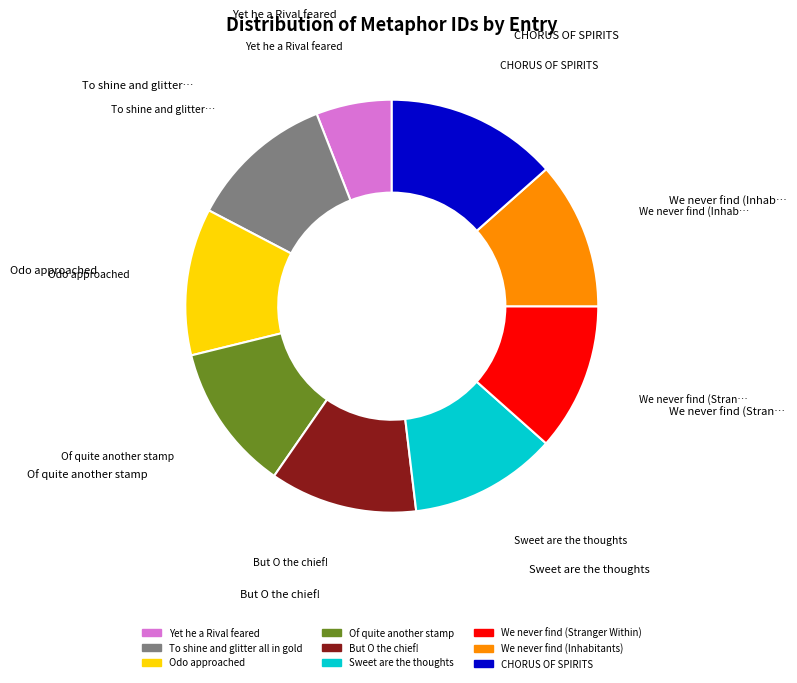

The Sweet are the thoughts slice represents 12% of the pie. True or false?

True